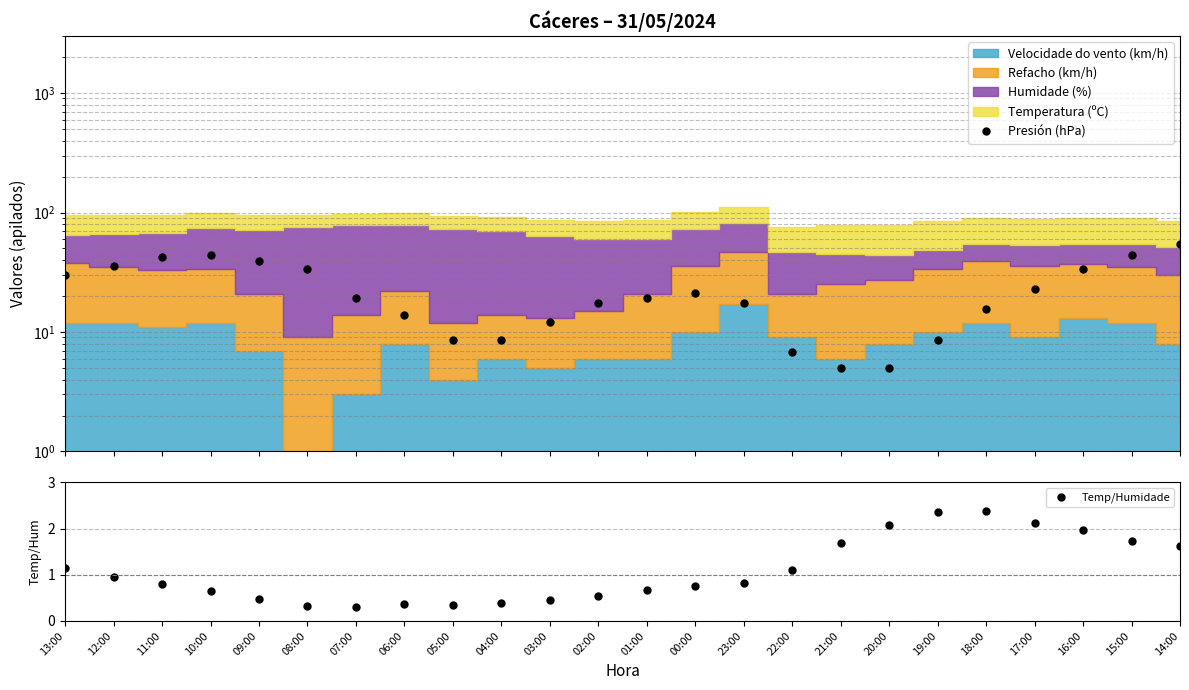

Count the number of categories in the chart.

24